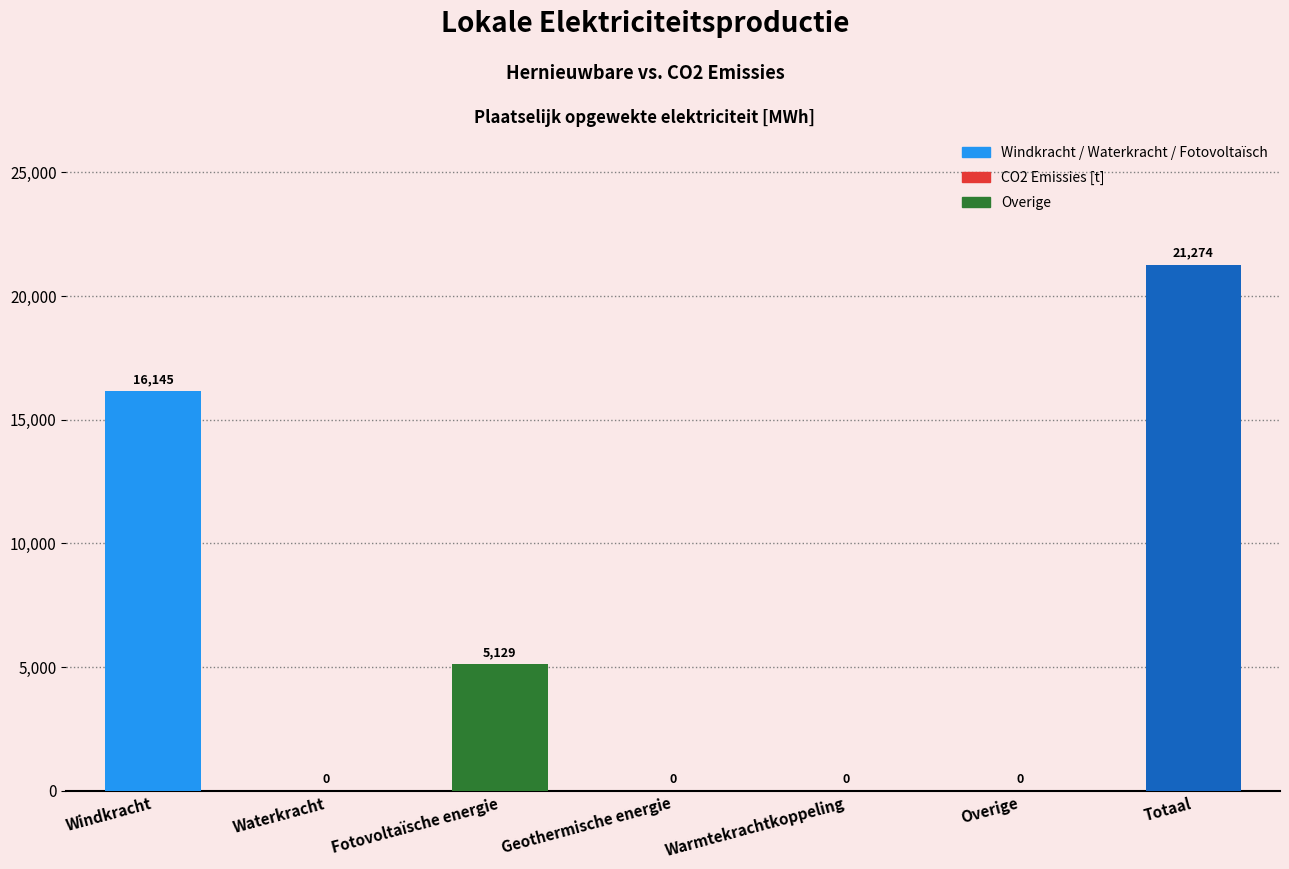

Are the bars horizontal?

No